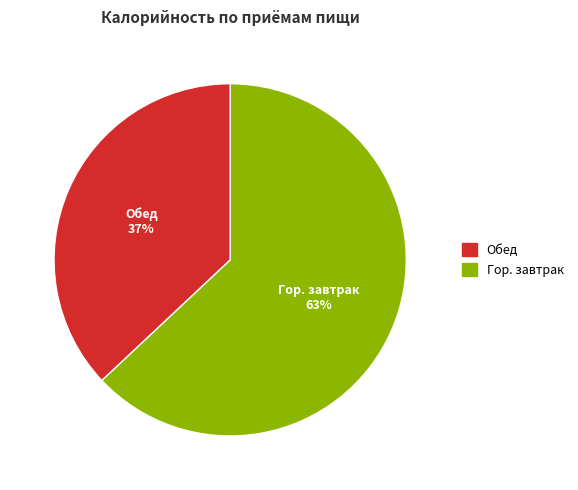

Is there any slice that represents more than half of the pie?

Yes